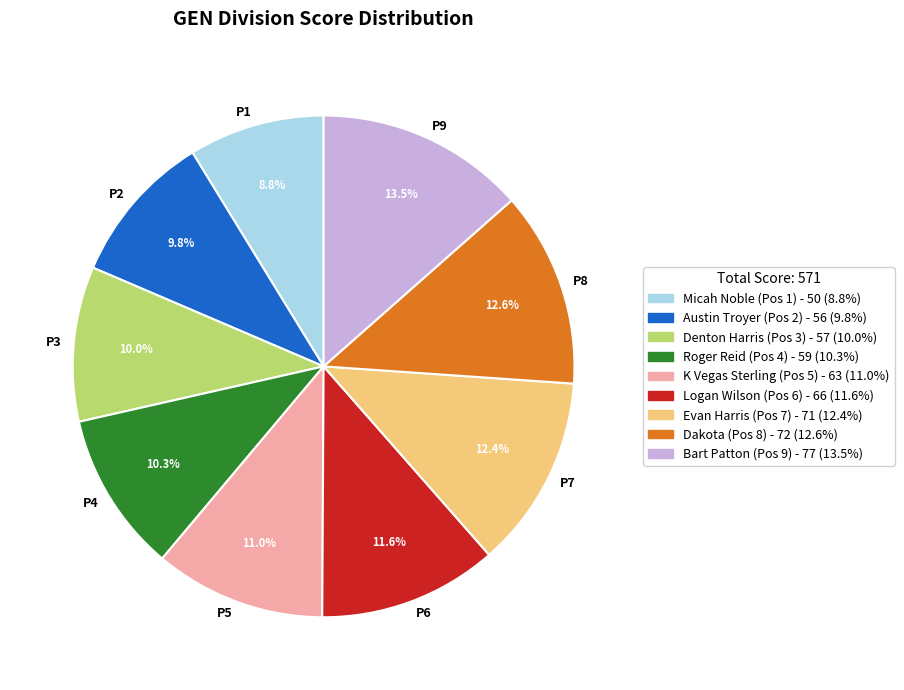

Which has a higher value, P6 or P9?

P9